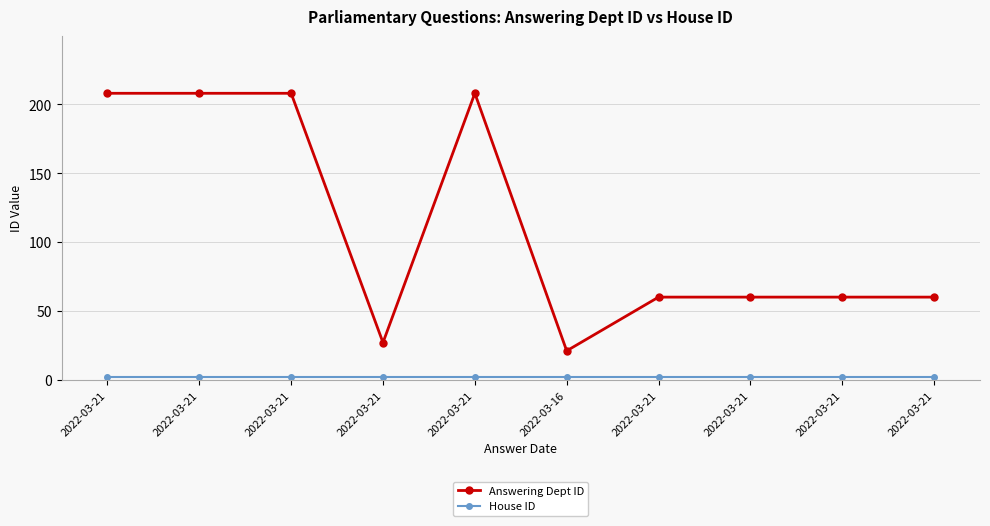

How many series are shown in this chart?

2